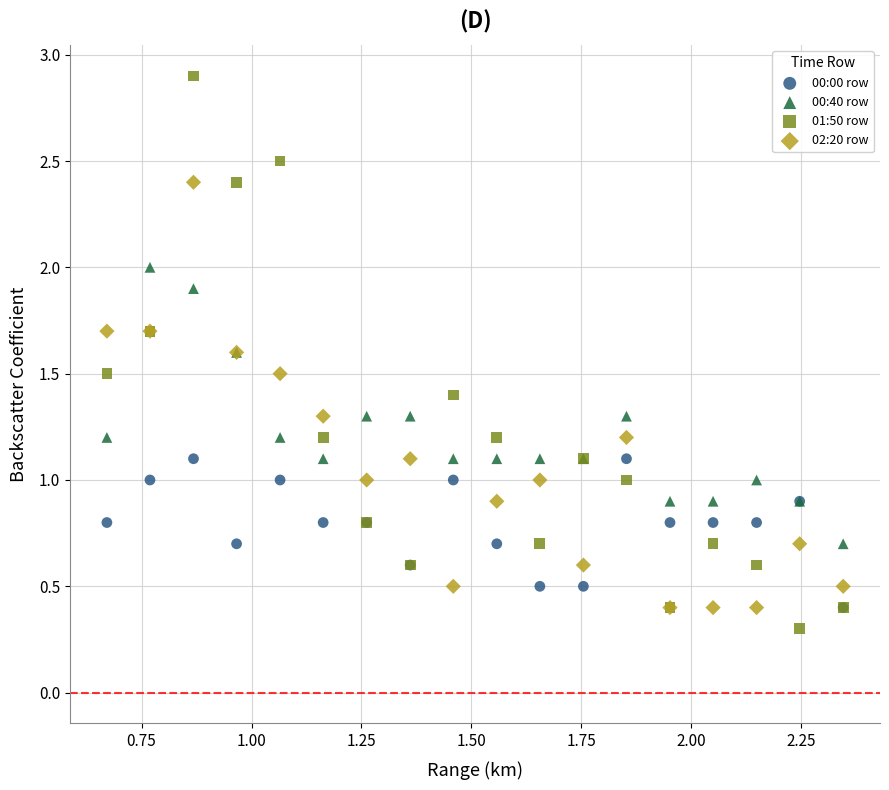

In the 00:00 row series, what Y value is closest to 0?

0.4